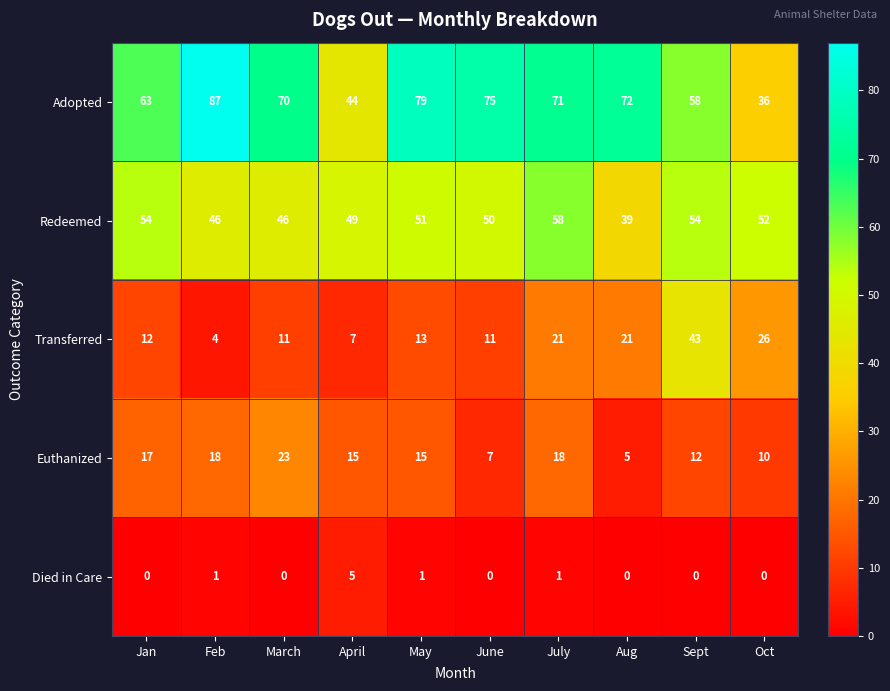

True or false: Transferred has a value of 43 at Sept.

True